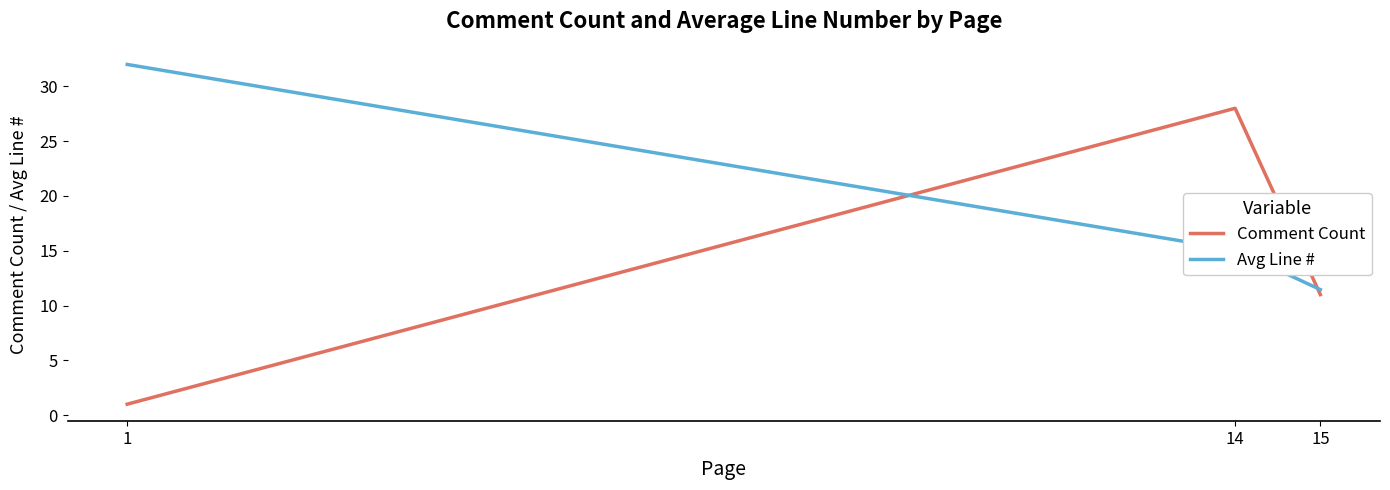

The Comment Count series shows 1.0 at 1. True or false?

True